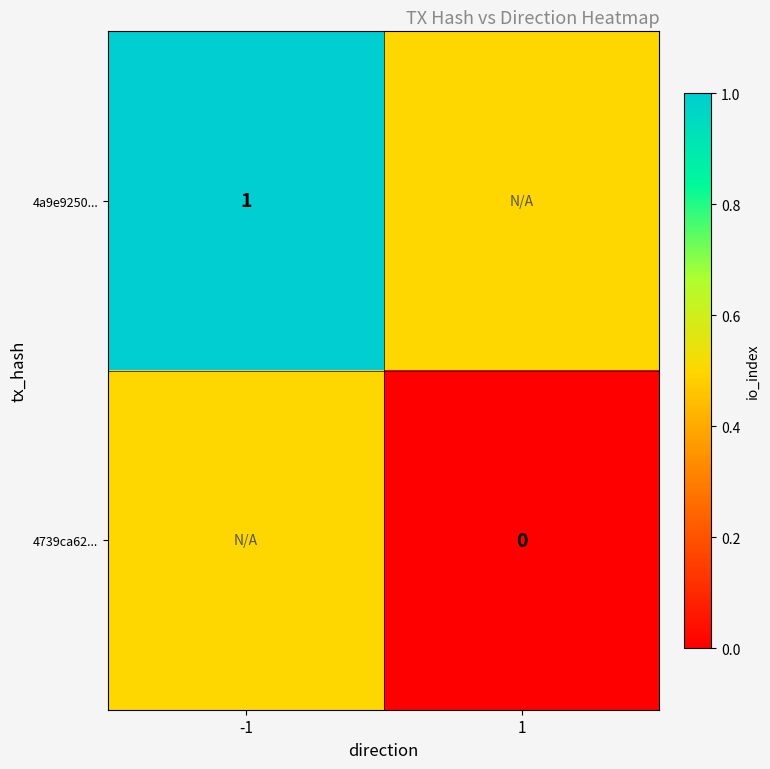

Is the value of 4a9e9250... at -1 greater than the value of 4739ca62... at 1?

Yes